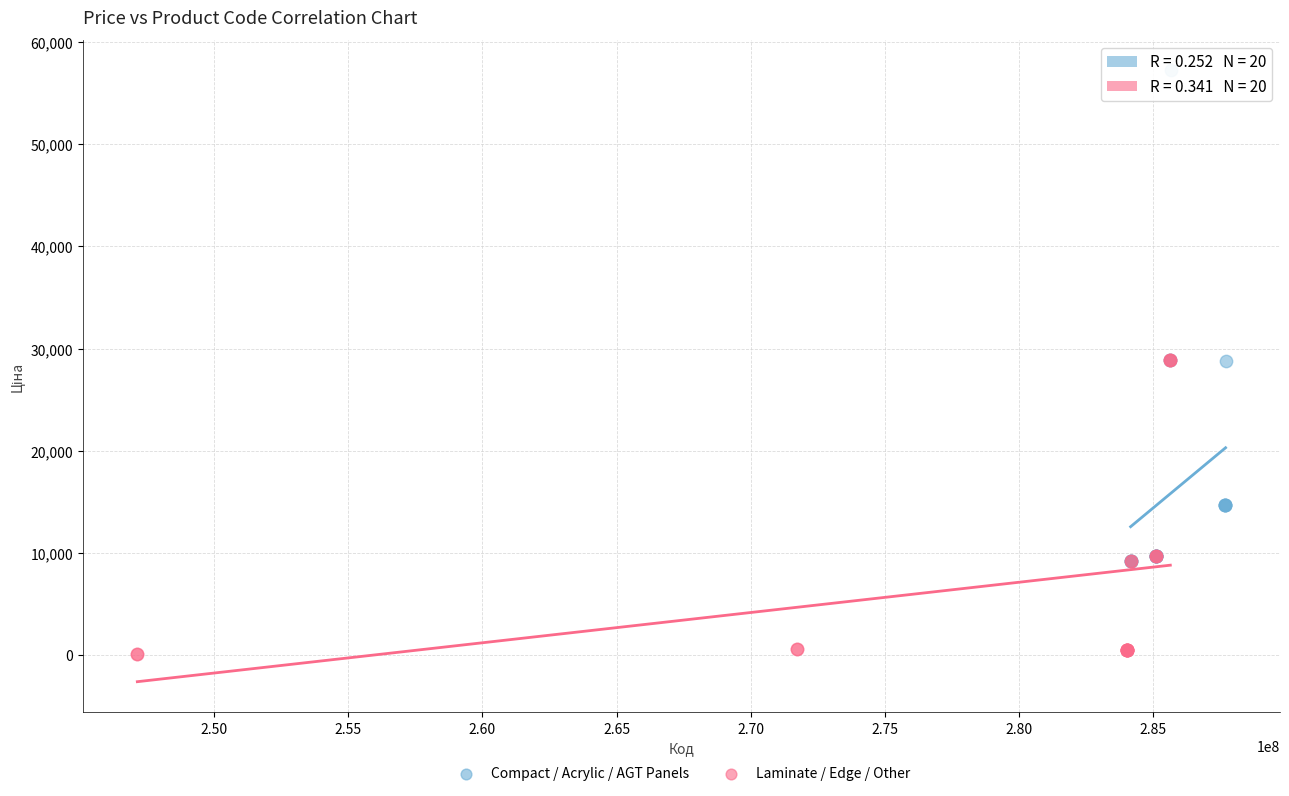

Which series reaches the minimum Y coordinate?

Laminate / Edge / Other